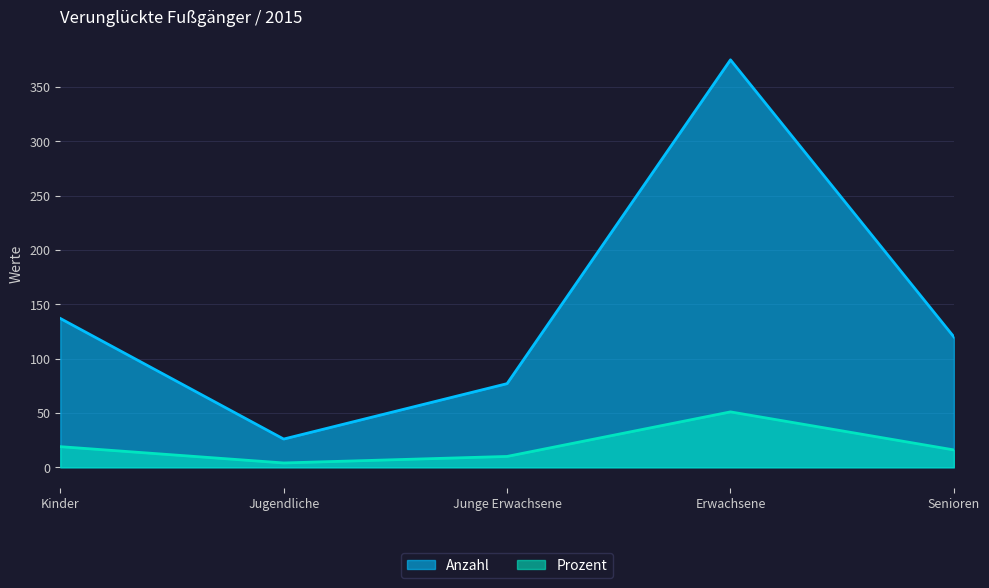

Rank the categories by Prozent value from lowest to highest.

Jugendliche, Junge Erwachsene, Senioren, Kinder, Erwachsene